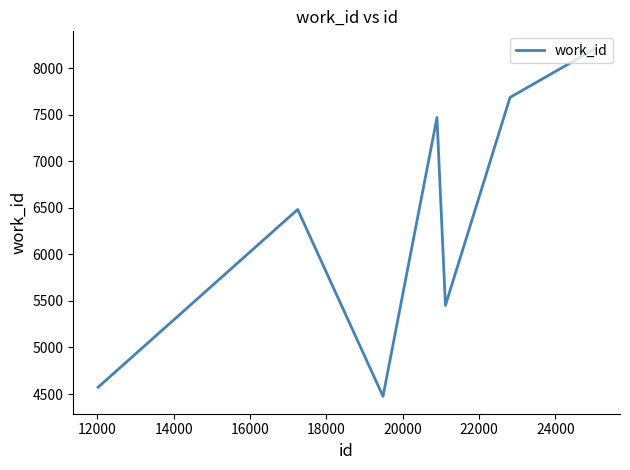

How many interior local valleys (lower than both neighbors) does the data have?

2